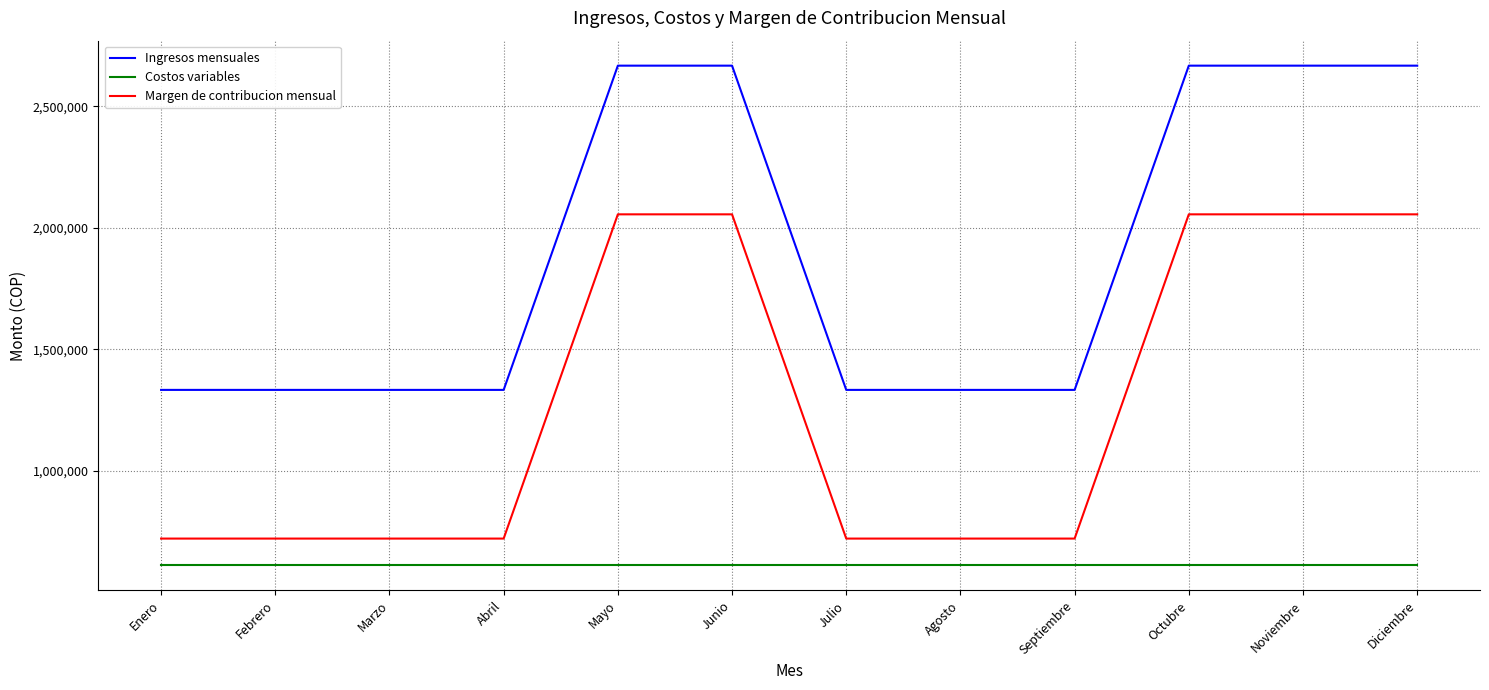

What is the spread (max minus min) of values at Septiembre?

721933.3